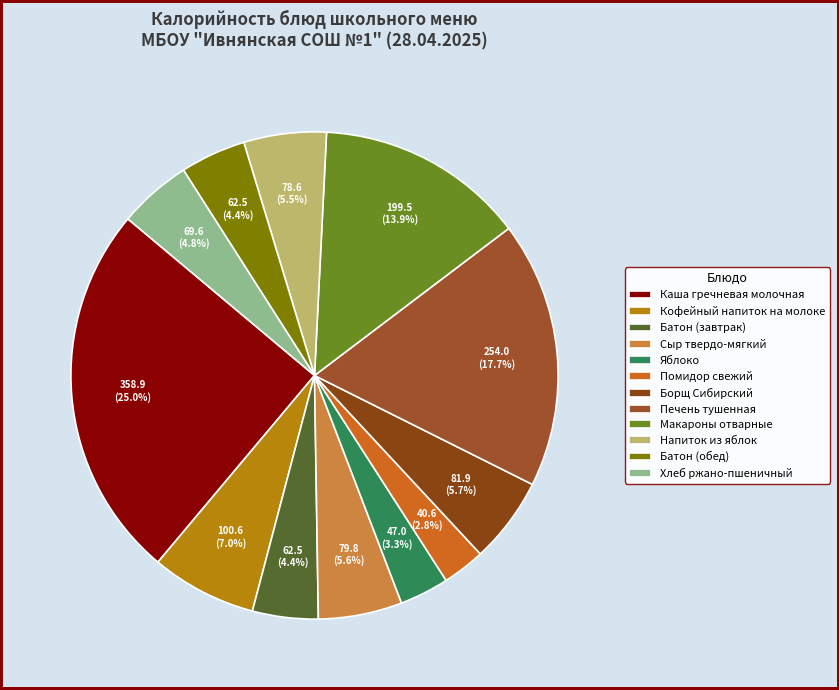

Count the number of slices in the pie.

12